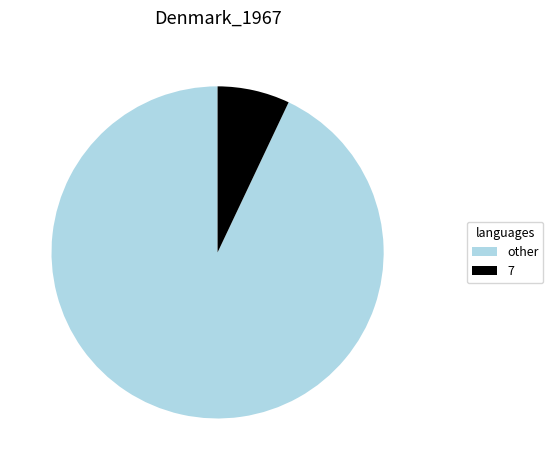

Approximately how many times larger is the value at other compared to 7?

13.2